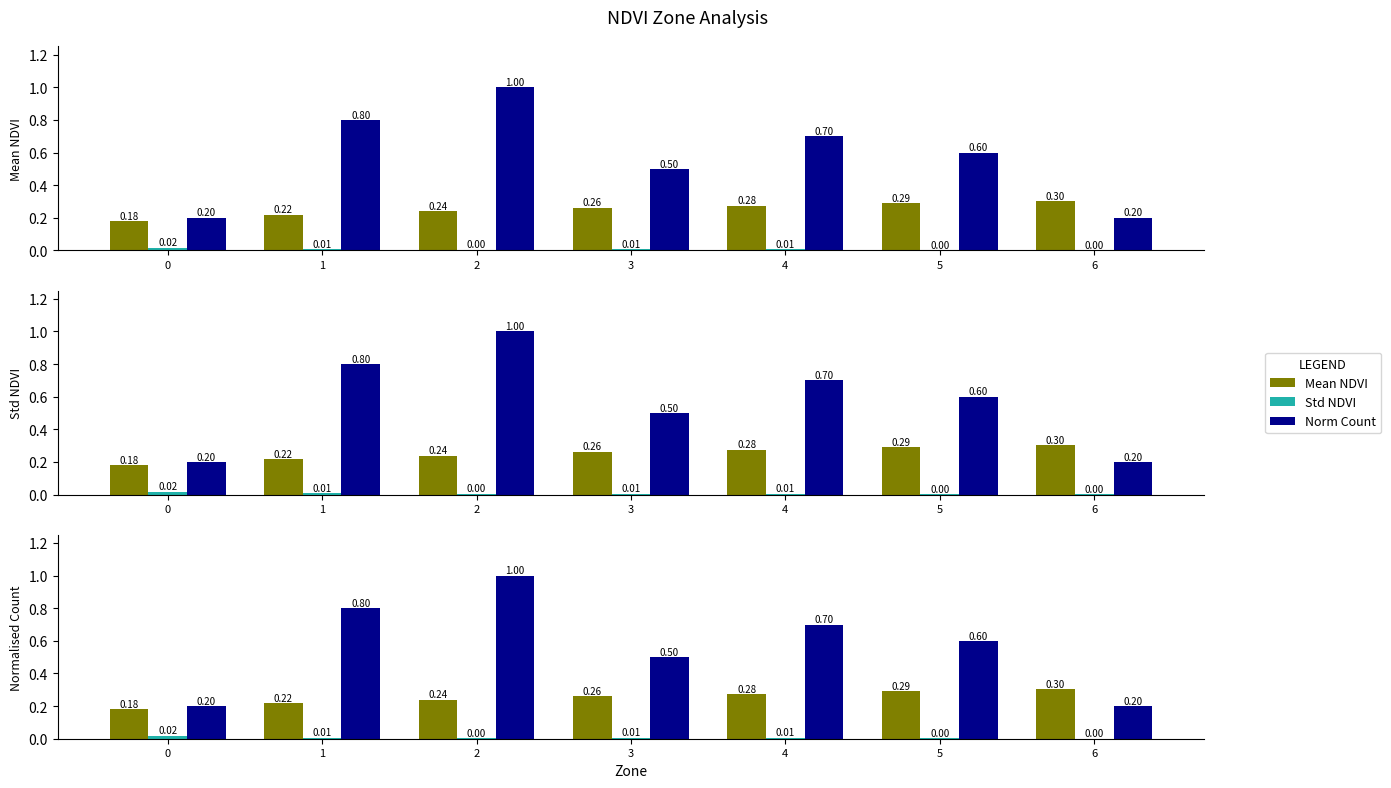

Reading right to left, transcribe all the data shown in this chart.

Mean NDVI: 0.3	0.3	0.3	0.3	0.2	0.2	0.2
Std NDVI: 0.0	0.0	0.0	0.0	0.0	0.0	0.0
Norm Count: 0.2	0.6	0.7	0.5	1.0	0.8	0.2